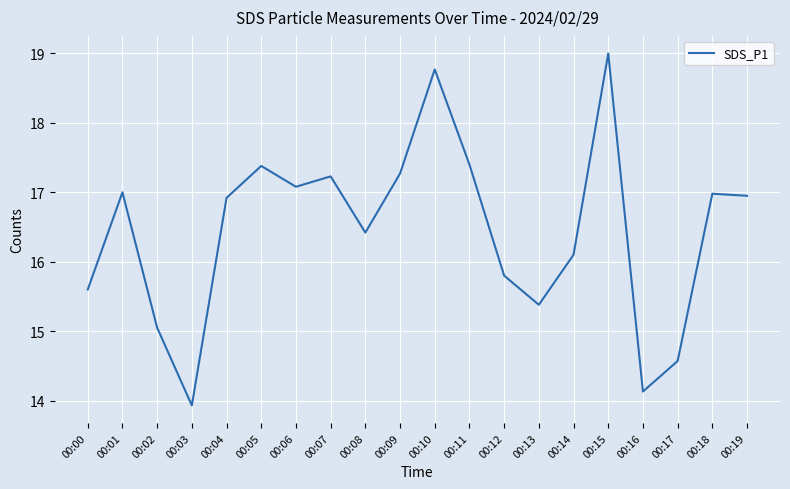

How many lines are shown in the chart?

1